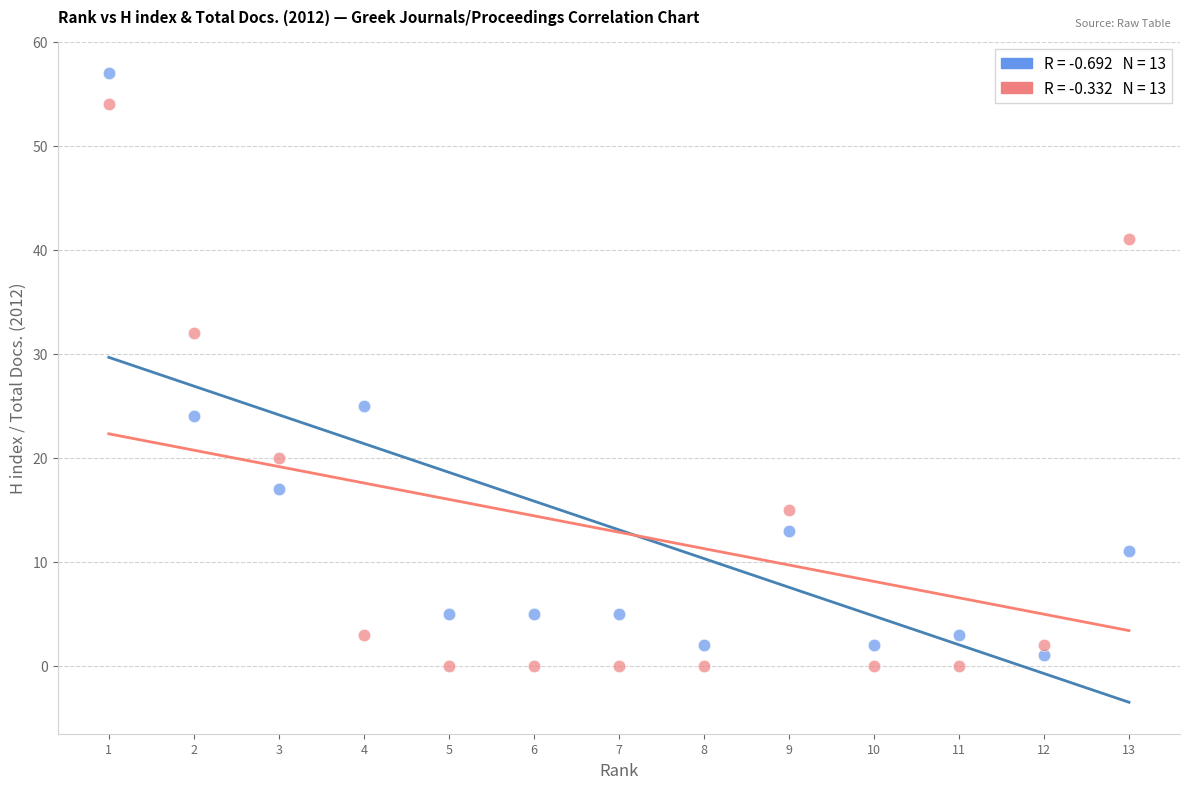

Across all data points, what is the range of X values (max minus min)?

12